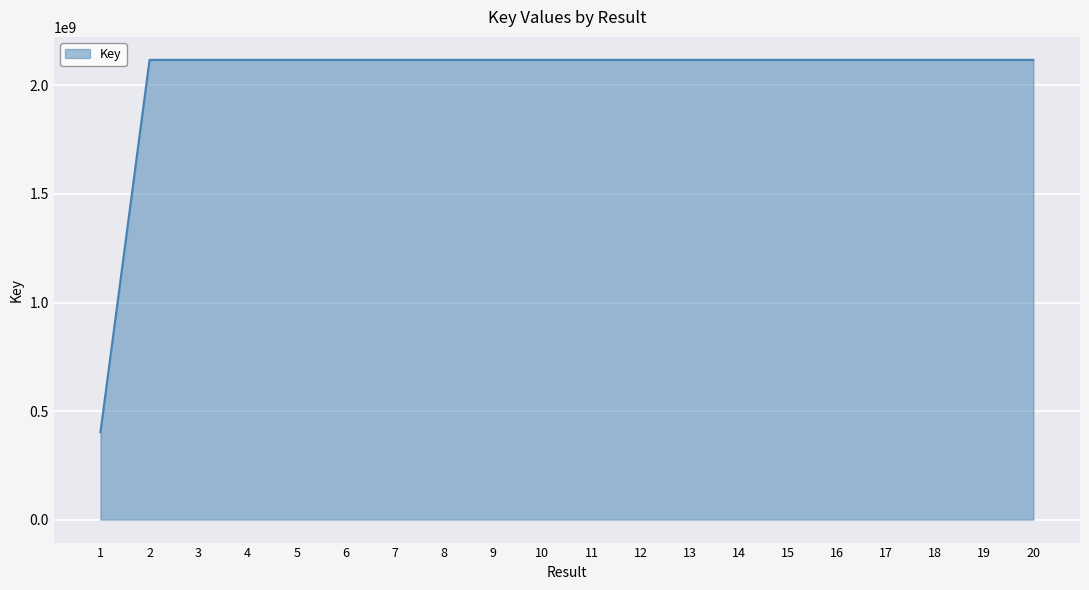

Read the value at 5.

2117869413